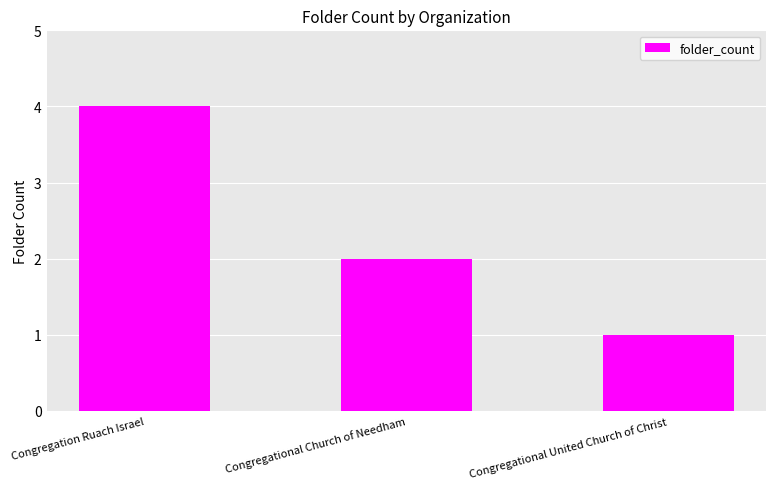

What is the greatest value displayed?

4